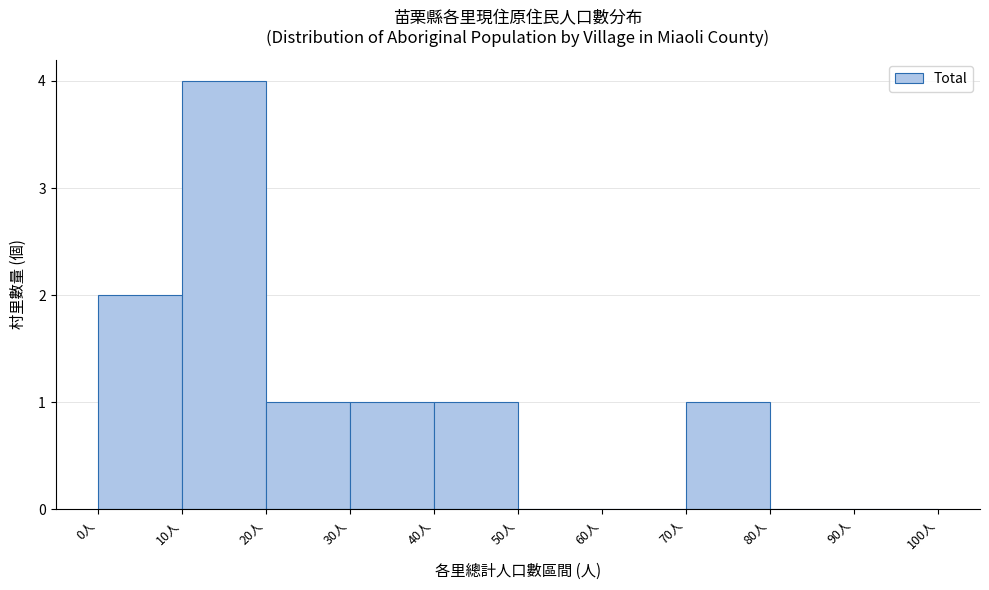

Which range on the x-axis has the tallest bar?

10 to 20